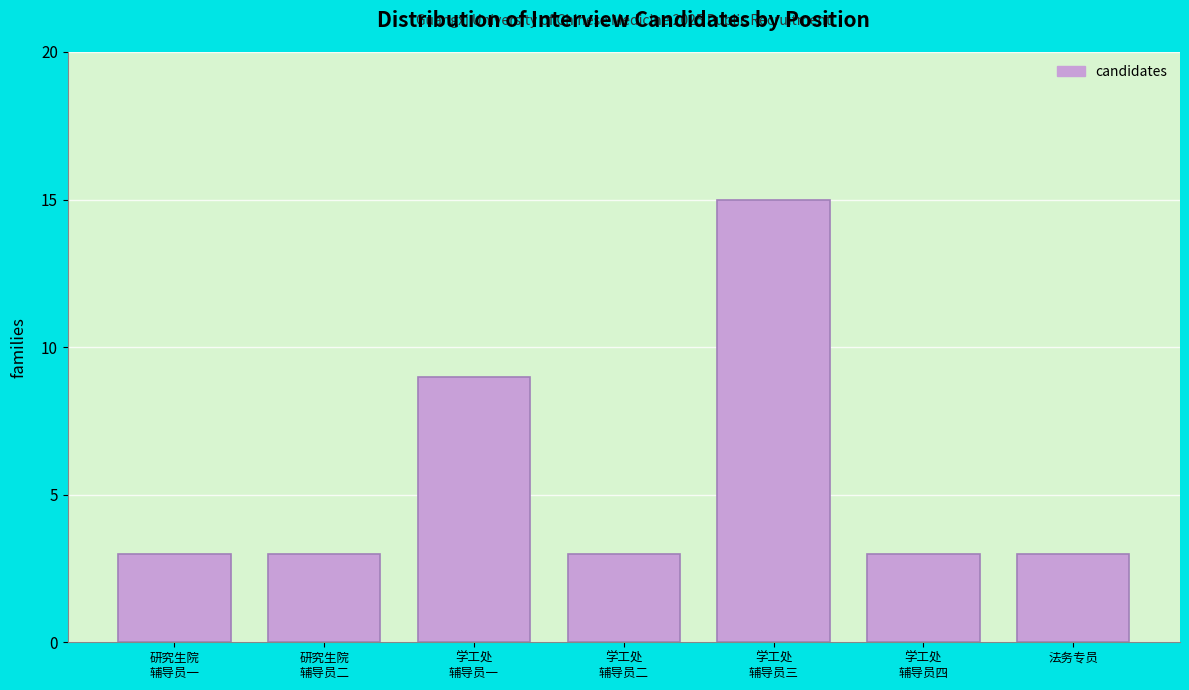

Reading right to left, list all the values displayed in this chart.

3	3	15	3	9	3	3